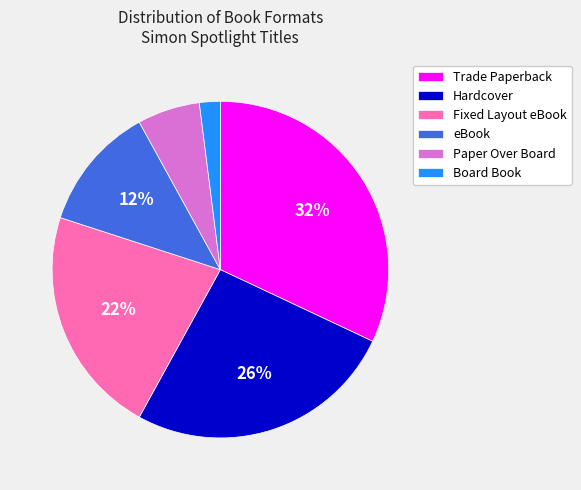

What is the largest slice in the pie chart?

Trade Paperback